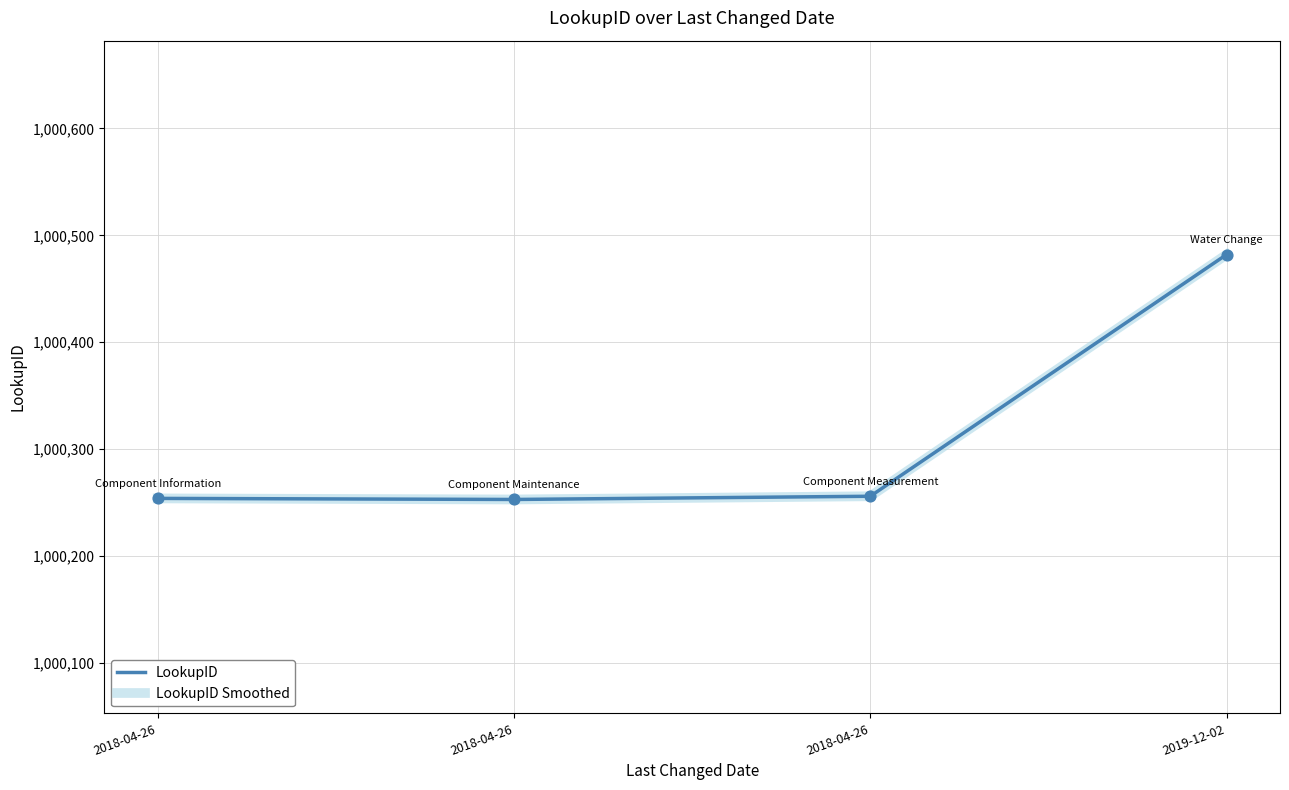

At which category is the sum across all series the highest?

2019-12-02